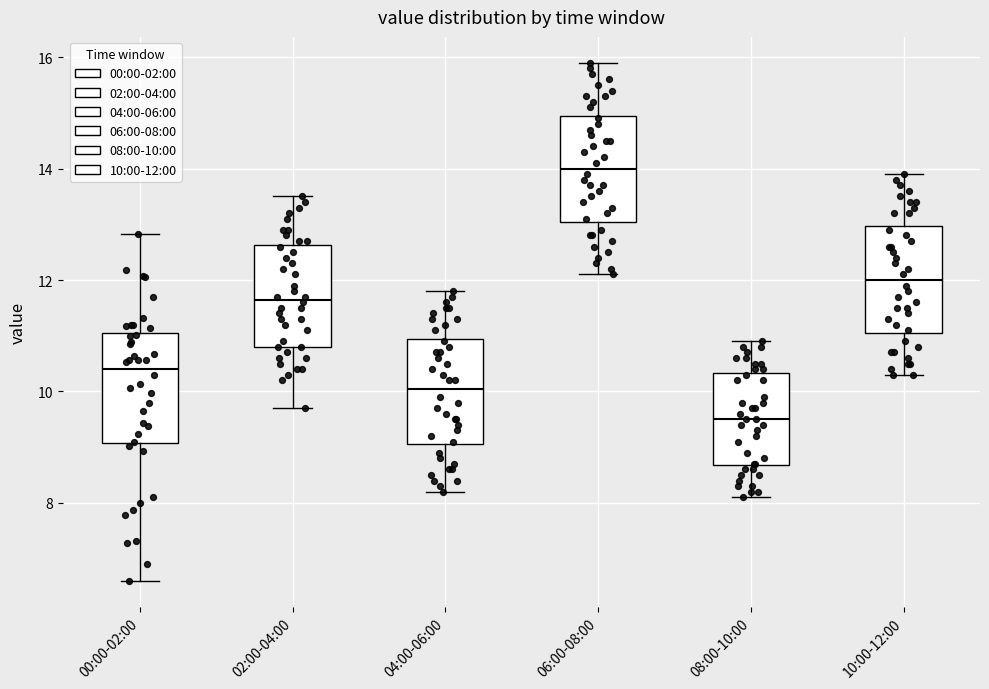

Reading left to right, read every box against the y-axis: the position of its median line, the range the box covers, and the ends of its whiskers. The values are not printed on the chart, so give them approximately, as read against the axis.

00:00-02:00: median 10.4, box 9.0 to 11.0, whiskers 6.6 to 12.8
02:00-04:00: median 11.6, box 10.8 to 12.6, whiskers 9.8 to 13.6
04:00-06:00: median 10.0, box 9.0 to 11.0, whiskers 8.2 to 11.8
06:00-08:00: median 14.0, box 13.0 to 15.0, whiskers 12.2 to 16.0
08:00-10:00: median 9.6, box 8.6 to 10.4, whiskers 8.2 to 11.0
10:00-12:00: median 12.0, box 11.0 to 13.0, whiskers 10.4 to 14.0